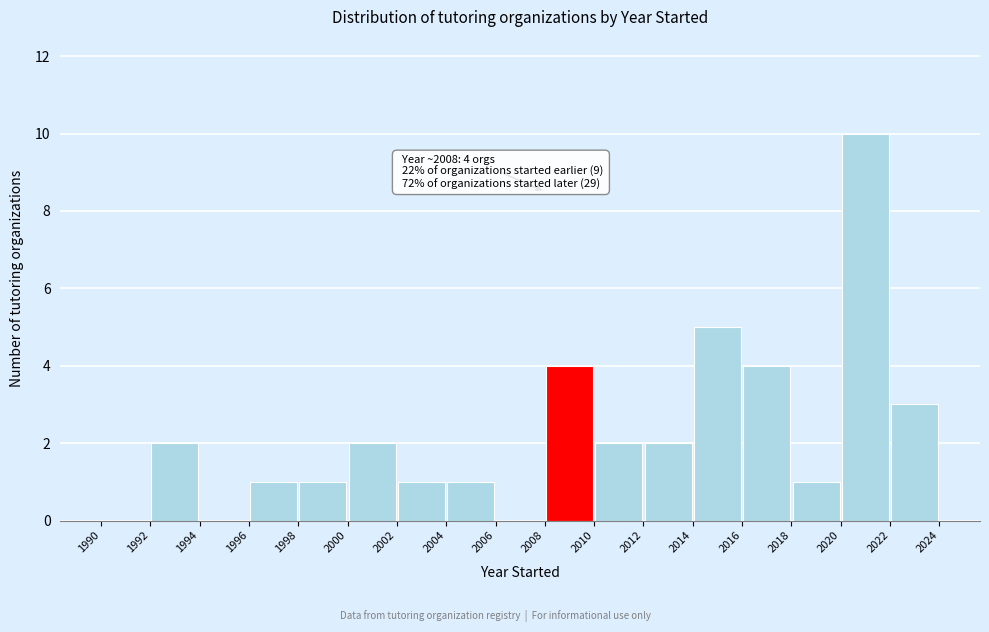

Which range on the x-axis has the tallest bar?

2020 to 2022